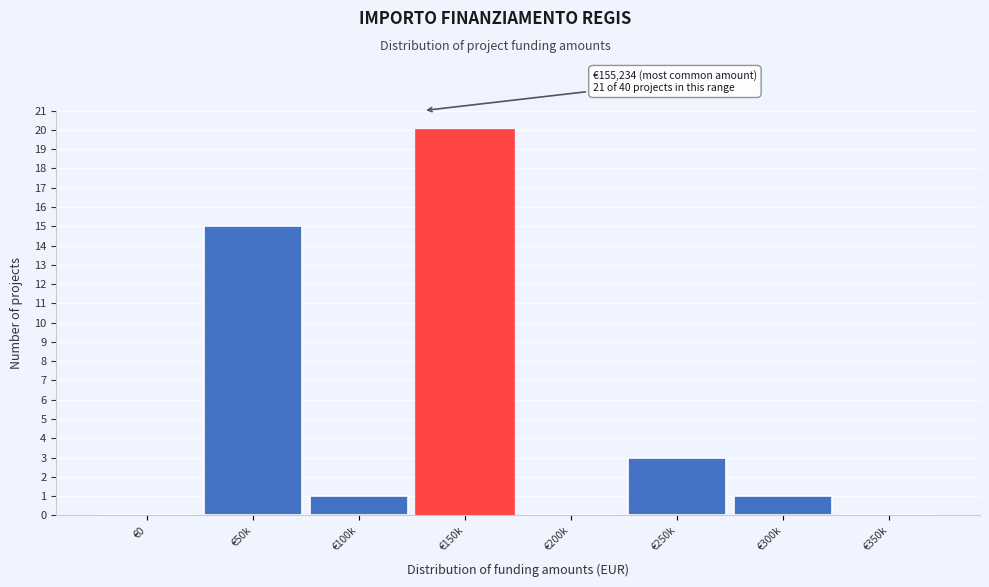

Reading left to right, transcribe all the data shown in this chart.

€0=0	€50k=15	€100k=1	€150k=20	€200k=0	€250k=3	€300k=1	€350k=0